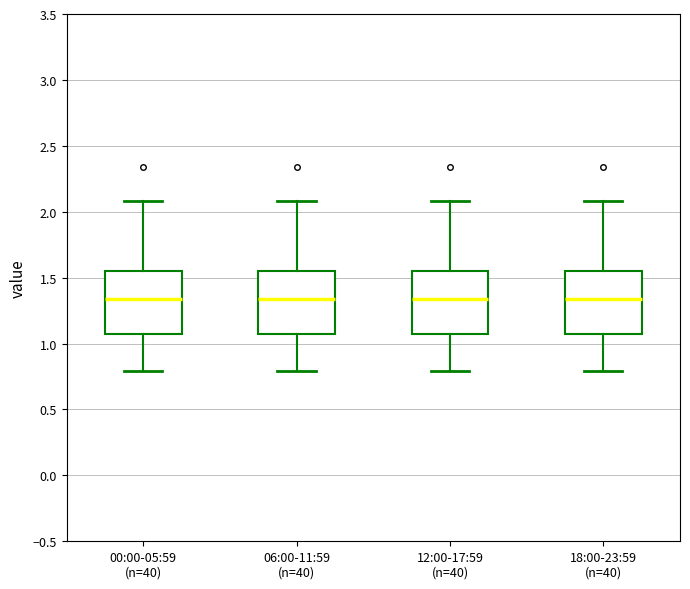

Reading left to right, transcribe this box plot: for each box, give where its median line is, the range the box spans, and where its two whiskers end, as read against the y-axis. The values are not printed on the chart, so give them approximately, as read against the axis.

00:00-05:59 (n=40): median 1.35, box 1.05 to 1.55, whiskers 0.80 to 2.10
06:00-11:59 (n=40): median 1.35, box 1.05 to 1.55, whiskers 0.80 to 2.10
12:00-17:59 (n=40): median 1.35, box 1.05 to 1.55, whiskers 0.80 to 2.10
18:00-23:59 (n=40): median 1.35, box 1.05 to 1.55, whiskers 0.80 to 2.10